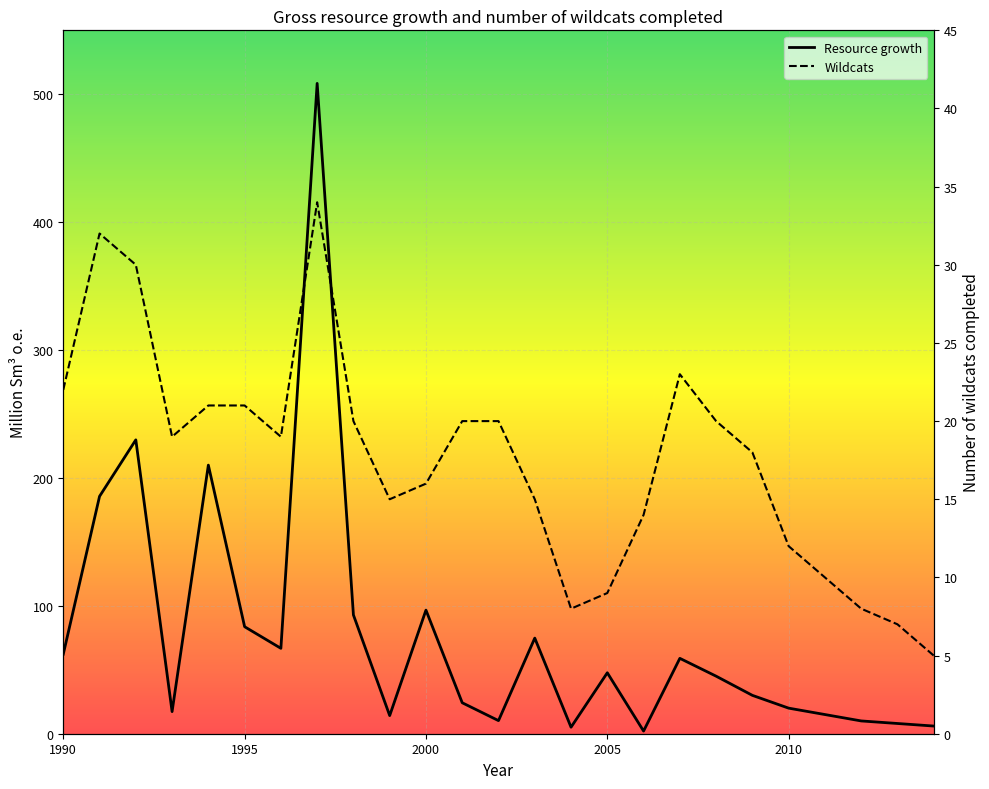

Is the value of Wildcats at 2014 greater than the value of Resource growth at 2010?

No